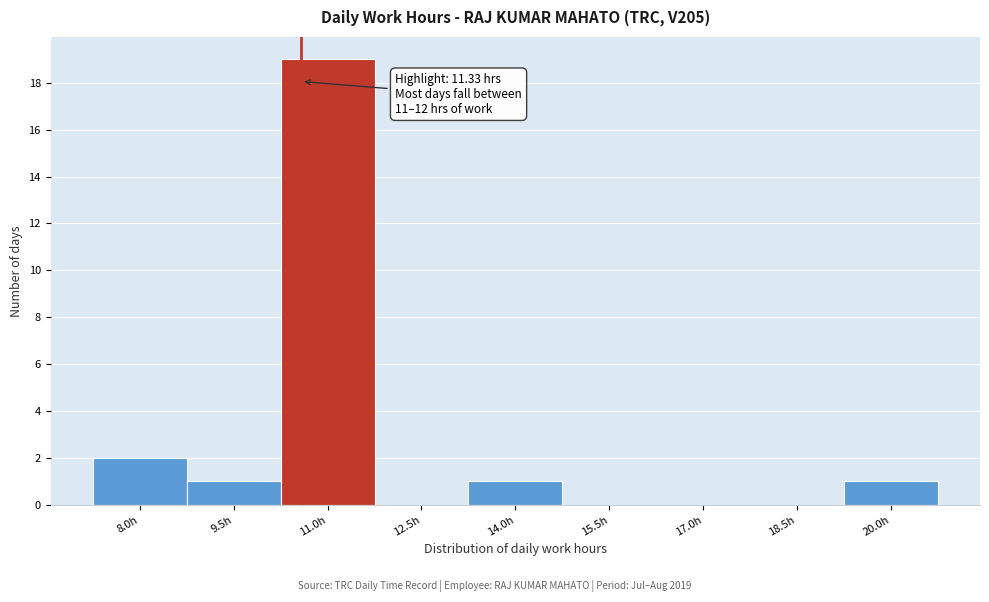

Reading right to left, transcribe all the data shown in this chart.

20.0h=1	18.5h=0	17.0h=0	15.5h=0	14.0h=1	12.5h=0	11.0h=19	9.5h=1	8.0h=2